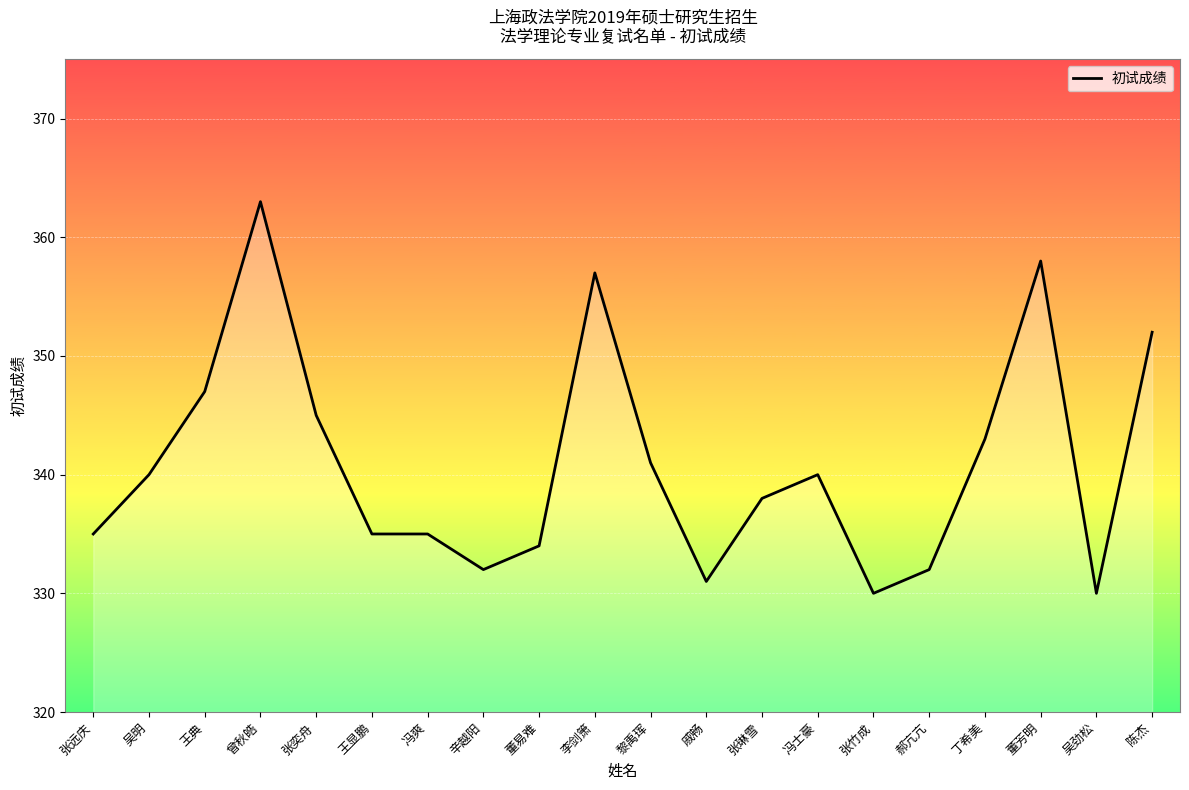

What position from the right is 张奕舟?

16